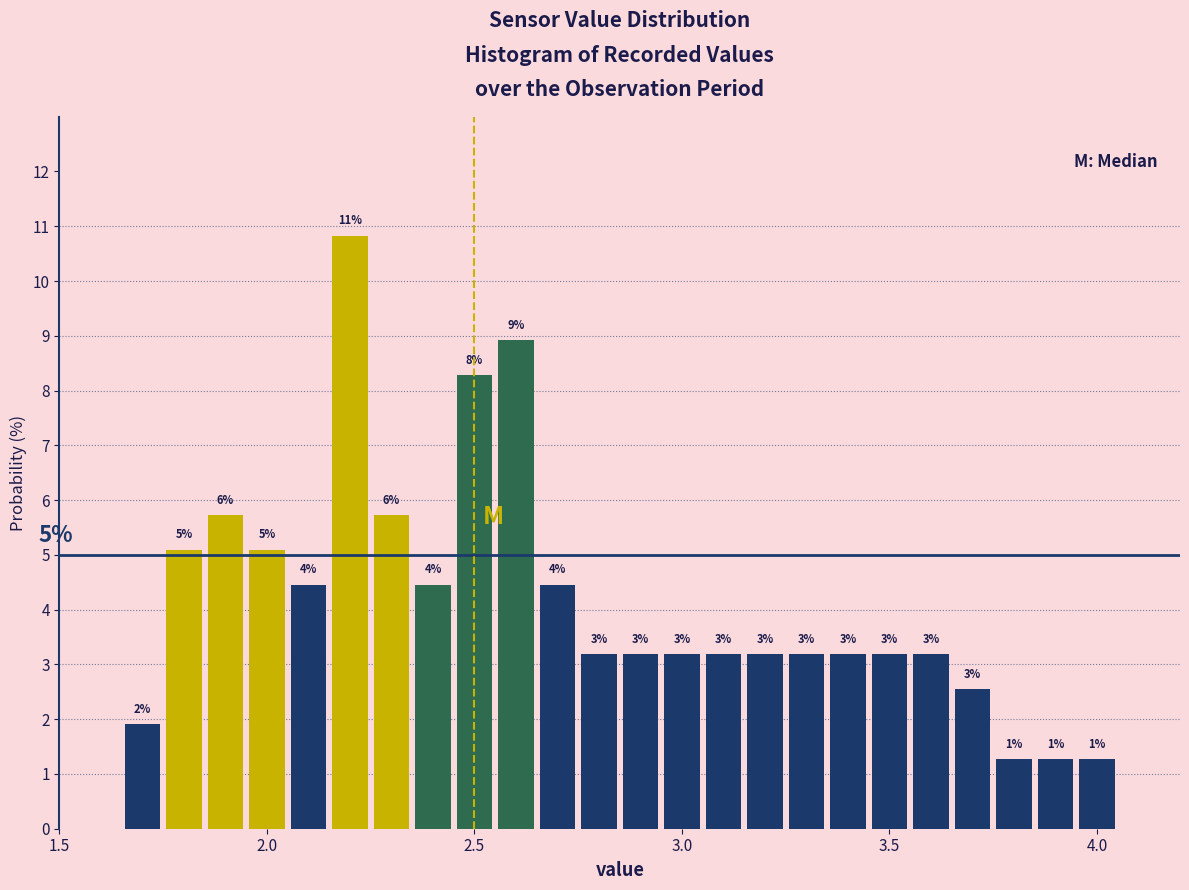

Around what value on the x-axis is the tallest bar? Give the approximate position of its centre, as read against the axis.

2.20